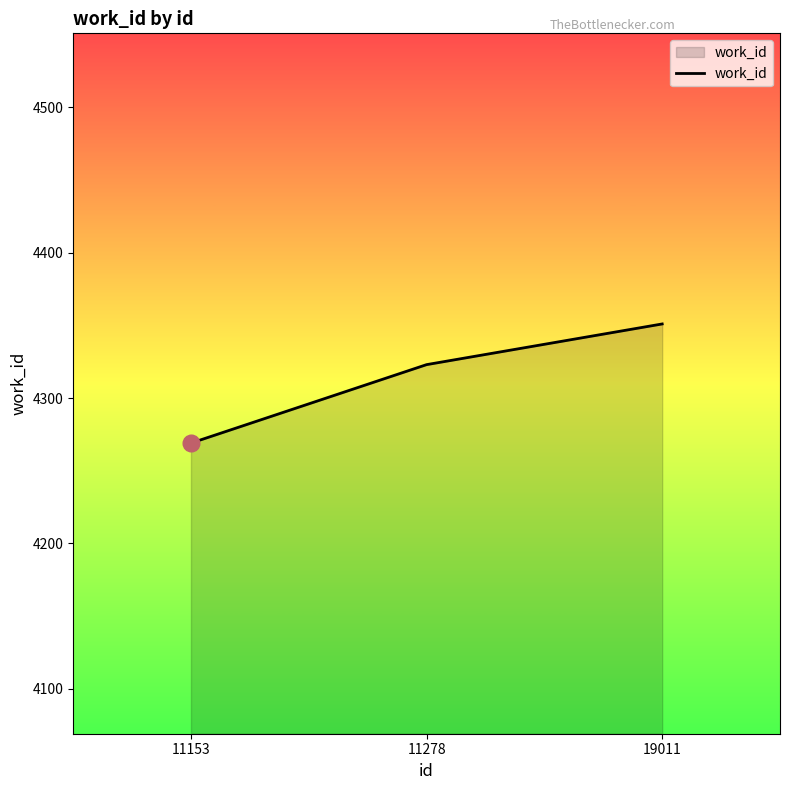

List the labels in order of value, largest first.

19011, 11278, 11153